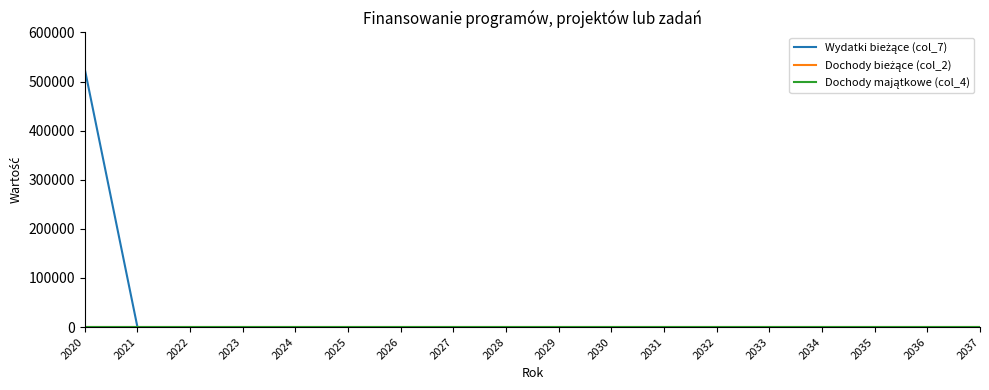

Does the chart have visible grid lines?

No